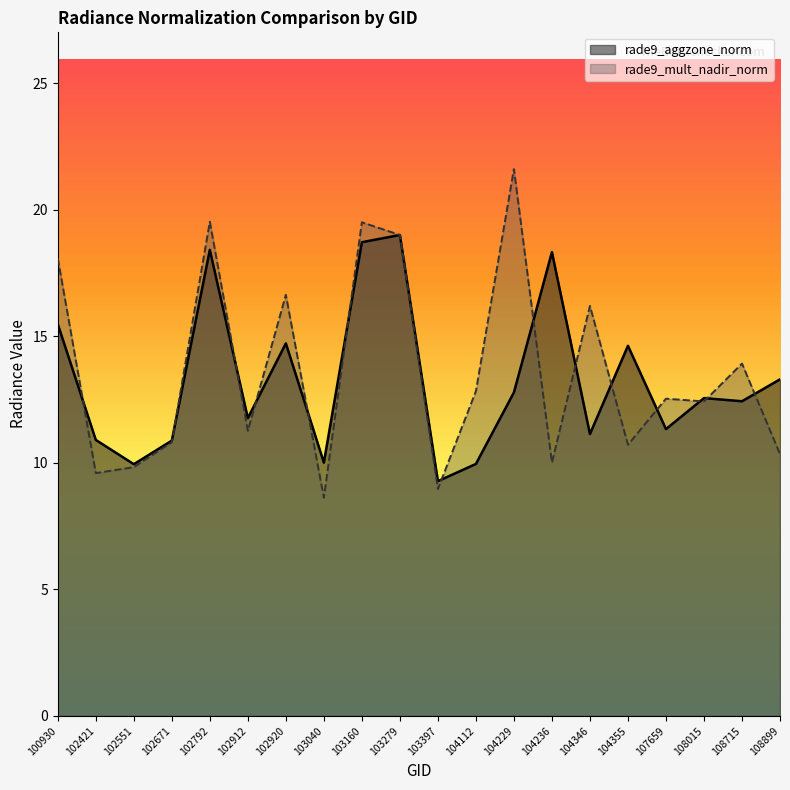

Where is the first local minimum for rade9_aggzone_norm?

102551